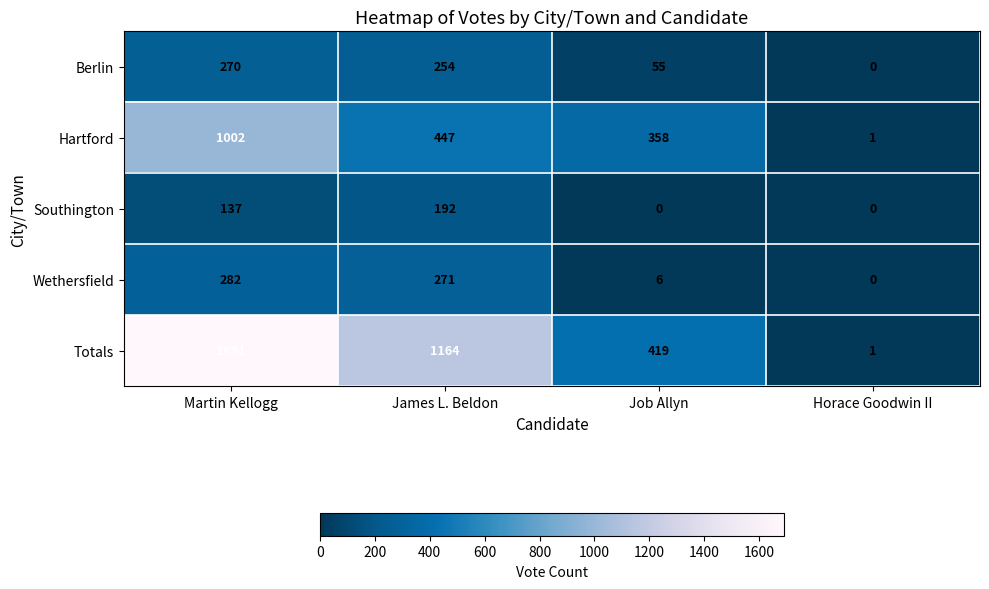

List the series in order of their peak value, highest first.

Totals, Hartford, Wethersfield, Berlin, Southington